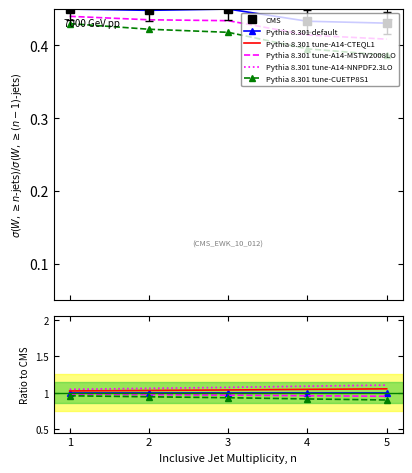

At how many categories does at least one series exceed 0?

5